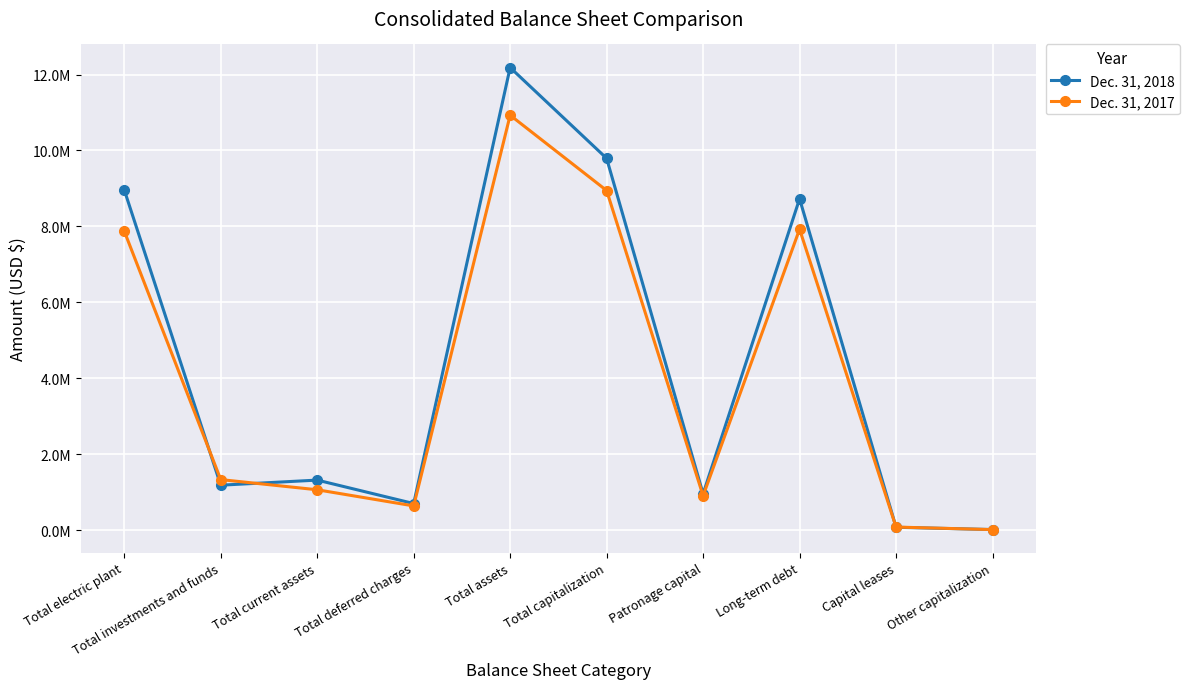

What are all the series names shown in the legend?

Dec. 31, 2018, Dec. 31, 2017